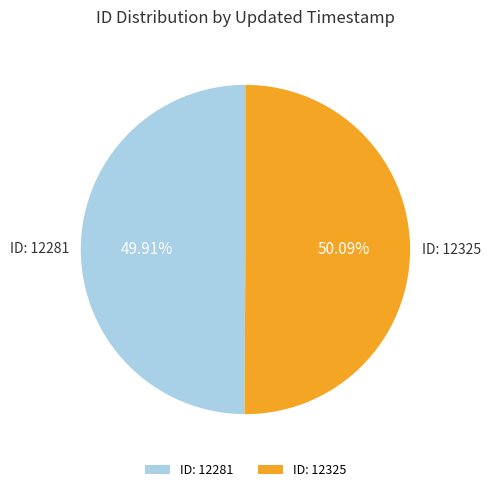

Approximately how many times larger is the value at ID: 12281 compared to ID: 12325?

1.0